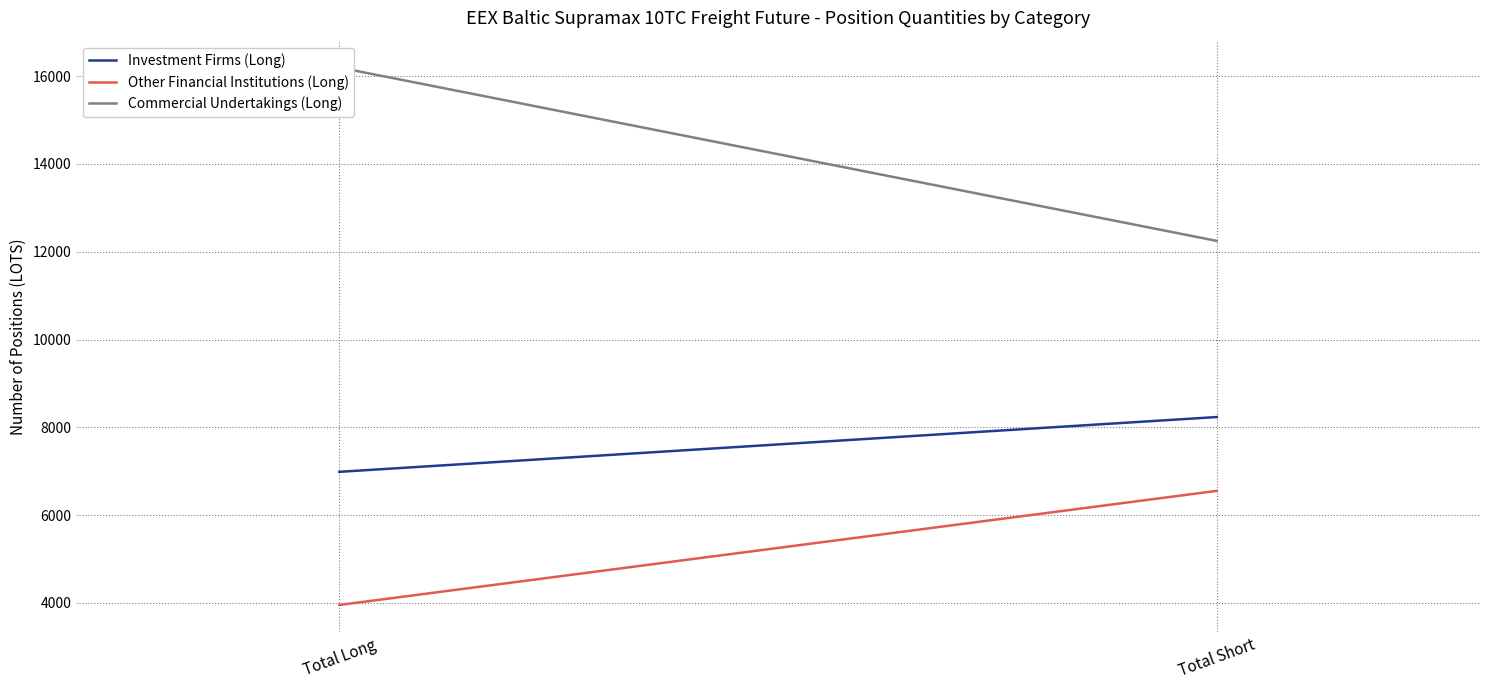

Is it true that Other Financial Institutions (Long) equals 6553.0 at Total Short?

True